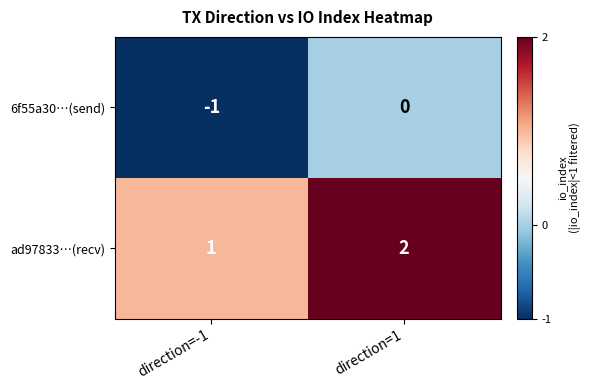

Which label corresponds to the largest value in the chart?

direction=1